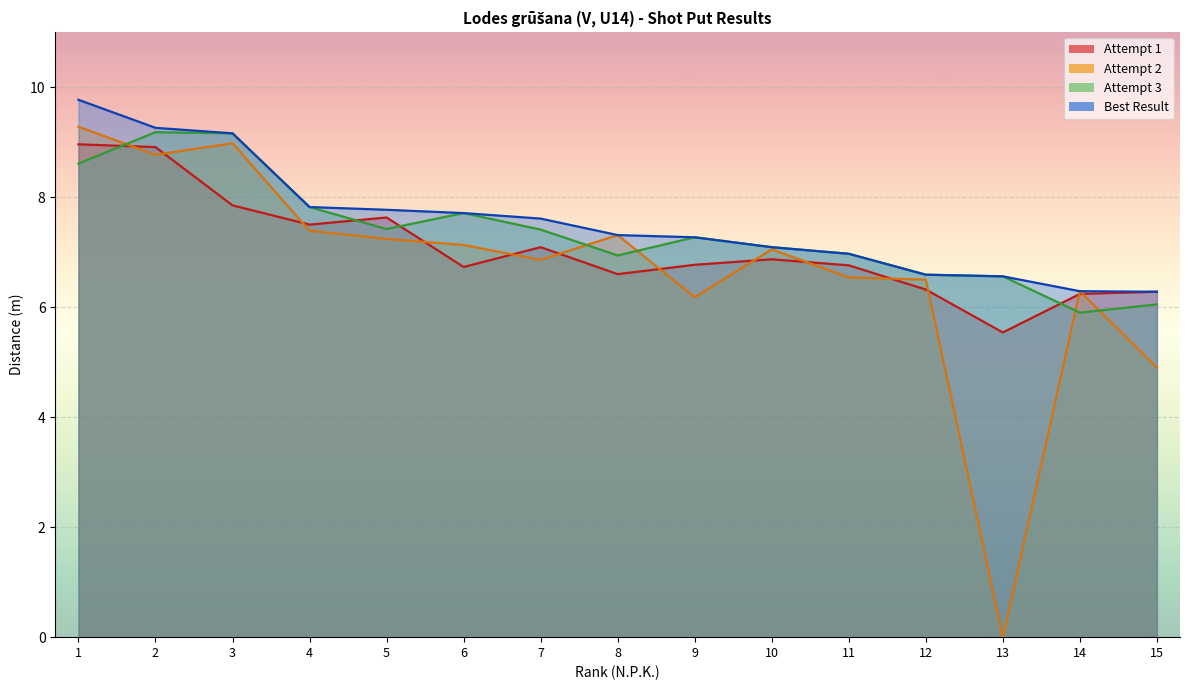

Reading right to left, what are all the values shown in this chart?

Attempt 1: 15=6.3	14=6.2	13=5.5	12=6.3	11=6.8	10=6.9	9=6.8	8=6.6	7=7.1	6=6.7	5=7.6	4=7.5	3=7.8	2=8.9	1=9.0
Attempt 2: 15=4.9	14=6.3	13=0.0	12=6.5	11=6.5	10=7.0	9=6.2	8=7.3	7=6.9	6=7.1	5=7.2	4=7.4	3=9.0	2=8.8	1=9.3
Attempt 3: 15=6.0	14=5.9	13=6.6	12=6.6	11=7.0	10=7.1	9=7.3	8=6.9	7=7.4	6=7.7	5=7.4	4=7.8	3=9.2	2=9.2	1=8.6
Best Result: 15=6.3	14=6.3	13=6.6	12=6.6	11=7.0	10=7.1	9=7.3	8=7.3	7=7.6	6=7.7	5=7.8	4=7.8	3=9.2	2=9.3	1=9.8